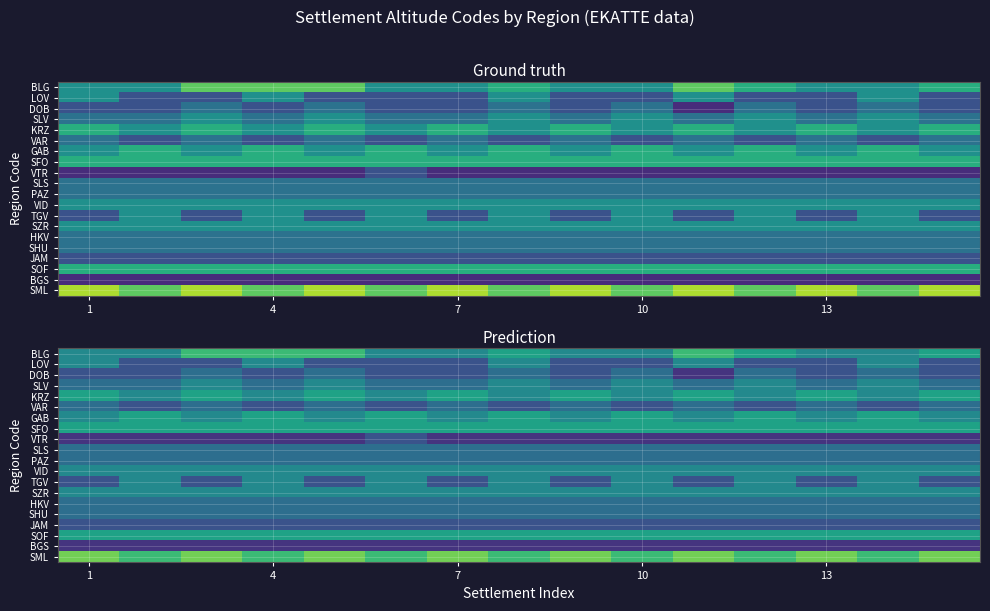

Rank the series by their maximum value, from highest to lowest.

SML, BLG, KRZ, GAB, SFO, SOF, LOV, SLV, VID, TGV, SZR, DOB, VAR, SLS, PAZ, HKV, SHU, VTR, JAM, BGS